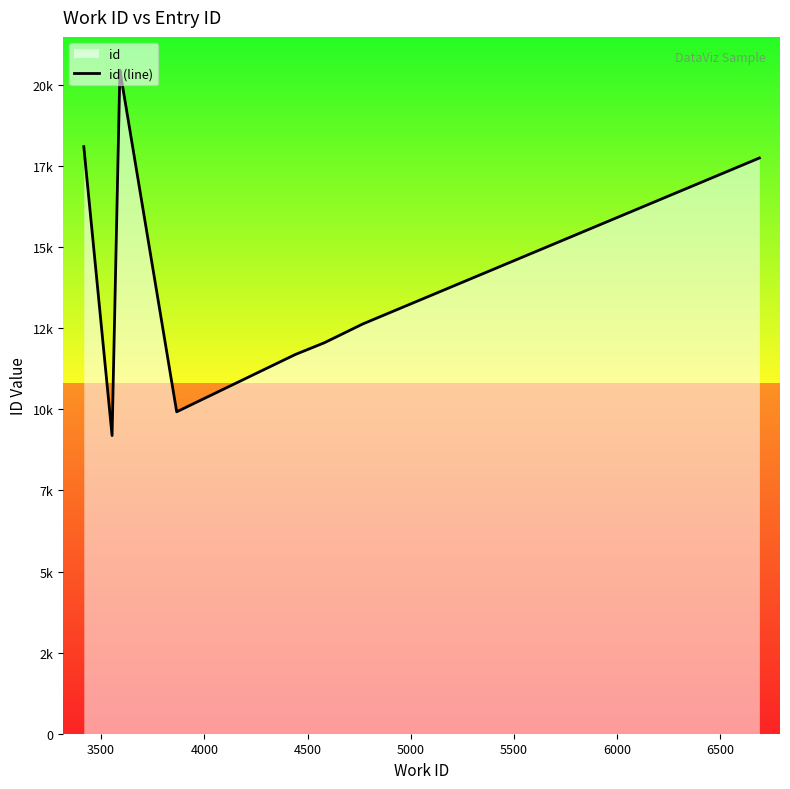

Does the chart display data point markers on the line(s)?

No